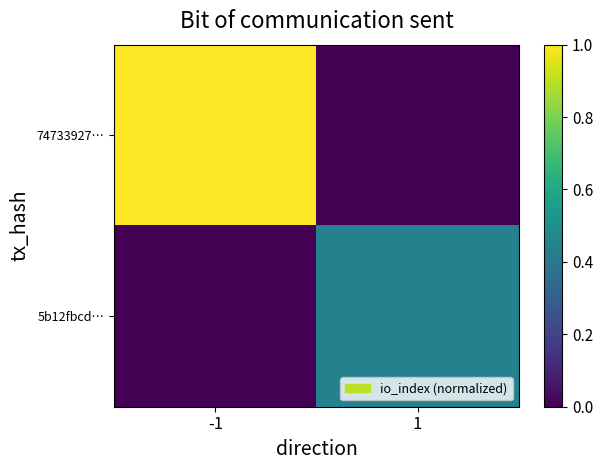

Reading left to right, extract all data points from this chart.

74733927…: -1=1.0	1=0.0
5b12fbcd…: -1=0.0	1=0.4